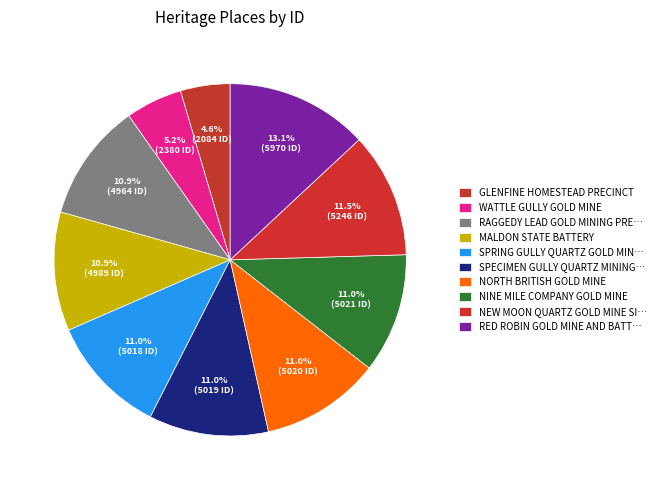

How many segments does this pie chart have?

10